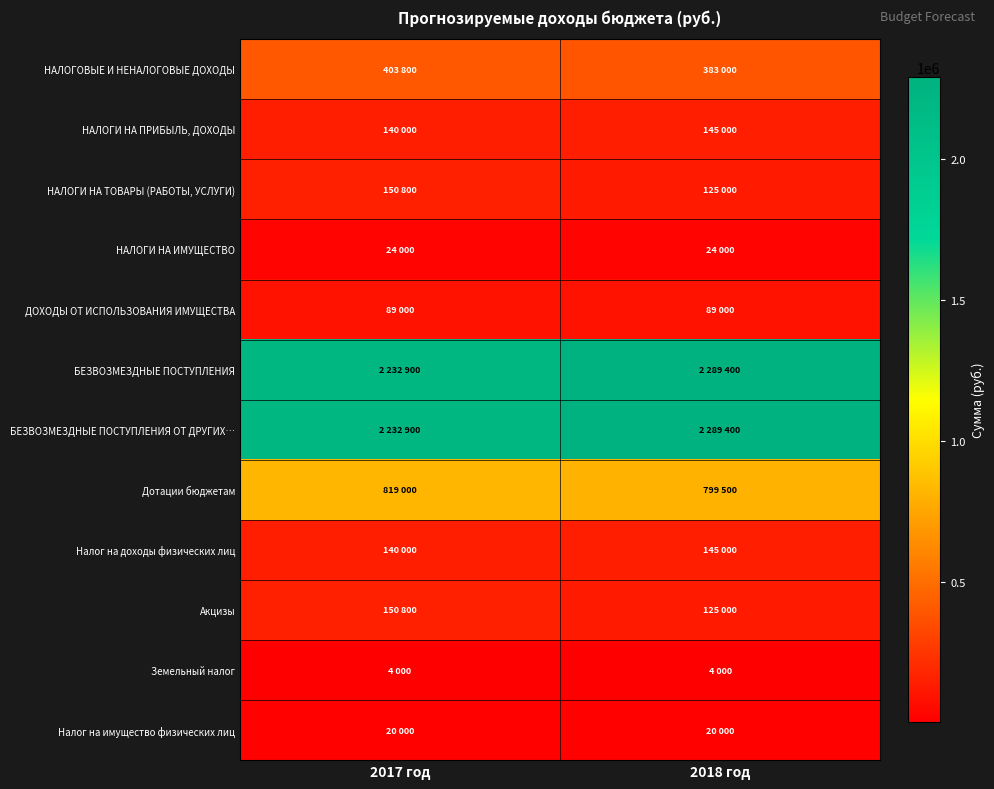

How many series are shown in this chart?

12